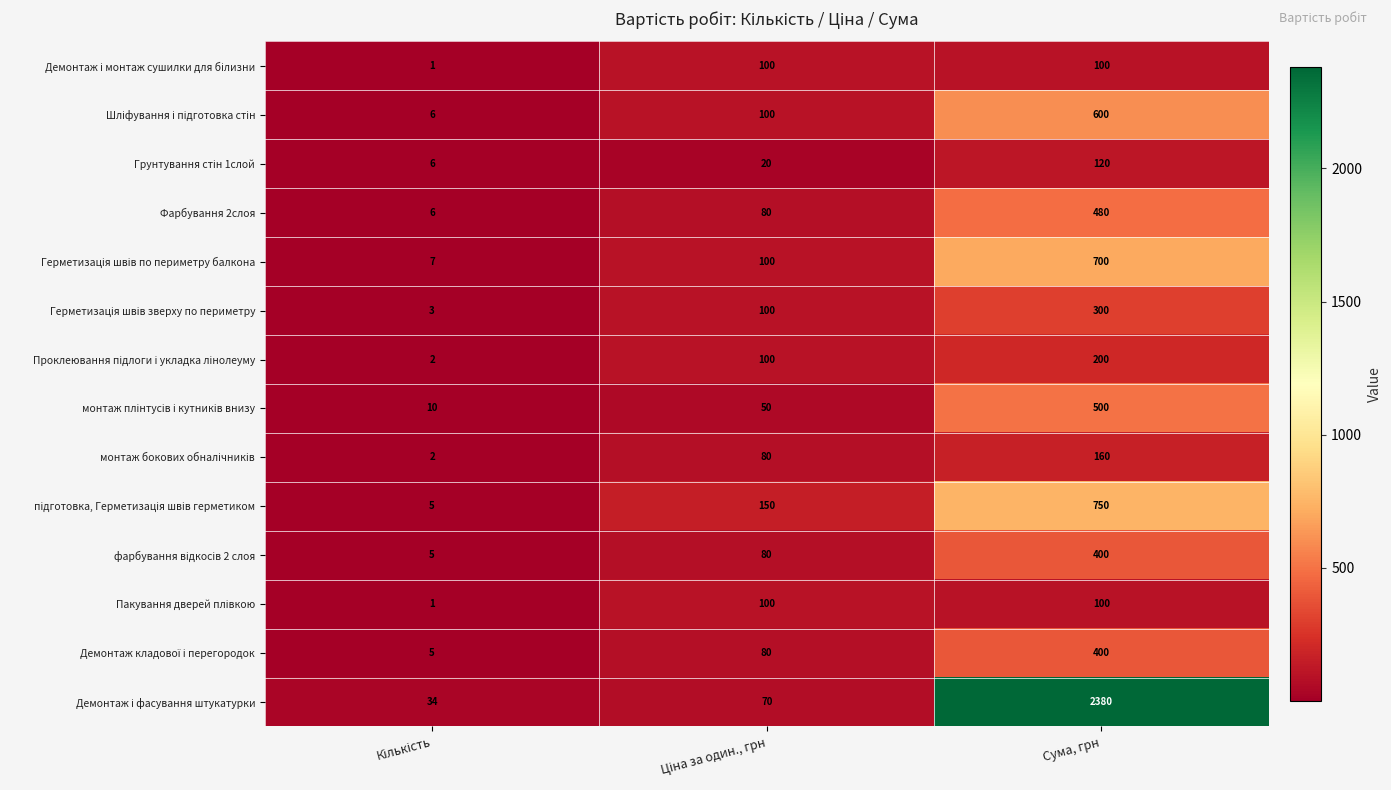

What is the total value across all series at Сума, грн?

7190